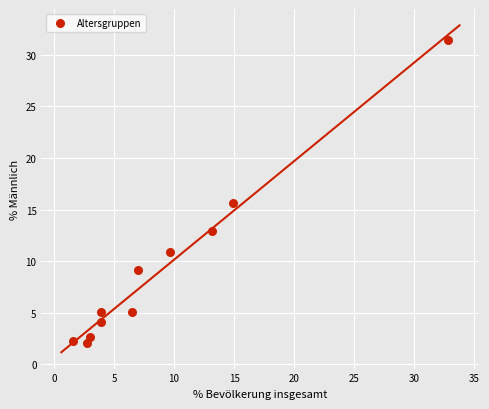

What is the average X value?

9.0